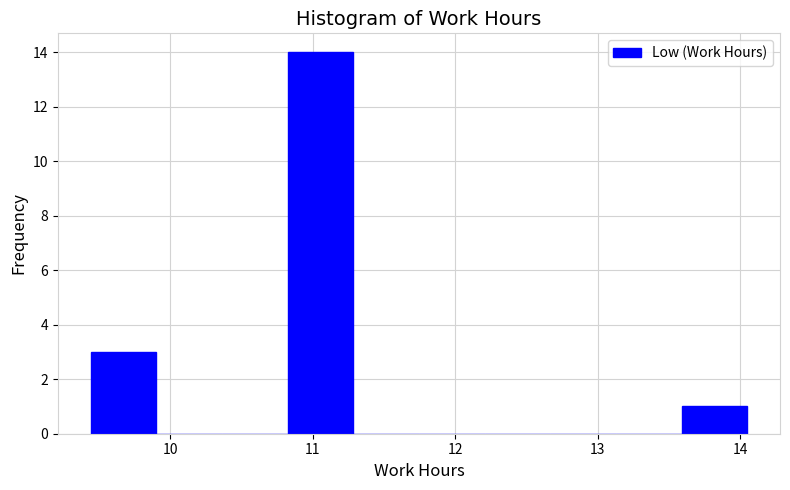

How tall is the bar that spans 13.6 to 14.1 on the x-axis? Neither the bar edges nor the heights are printed on the chart, so give them approximately, as read against the axes.

1